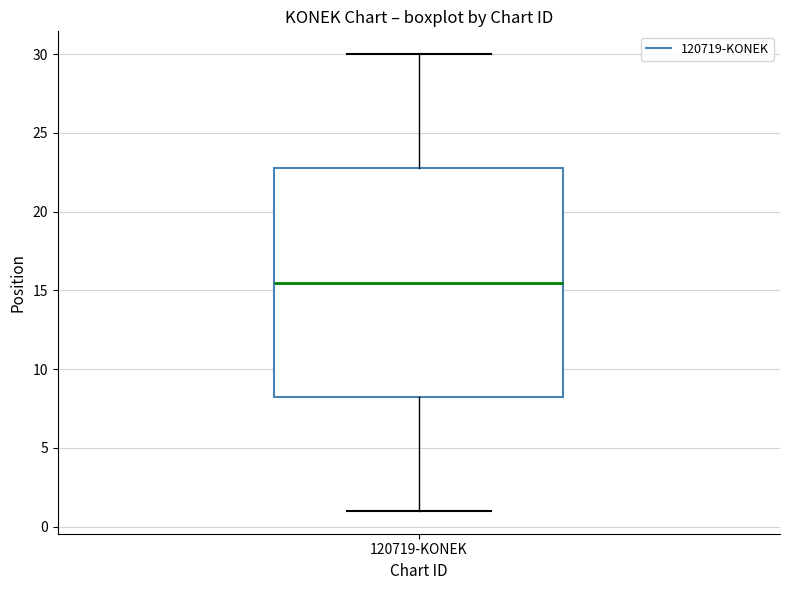

Read this box plot against the y-axis: the position of the median line, the range covered by the box, and the ends of both whiskers. The values are not printed on the chart, so give them approximately, as read against the axis.

median 15.5, box 8.5 to 23.0, whiskers 1.0 to 30.0